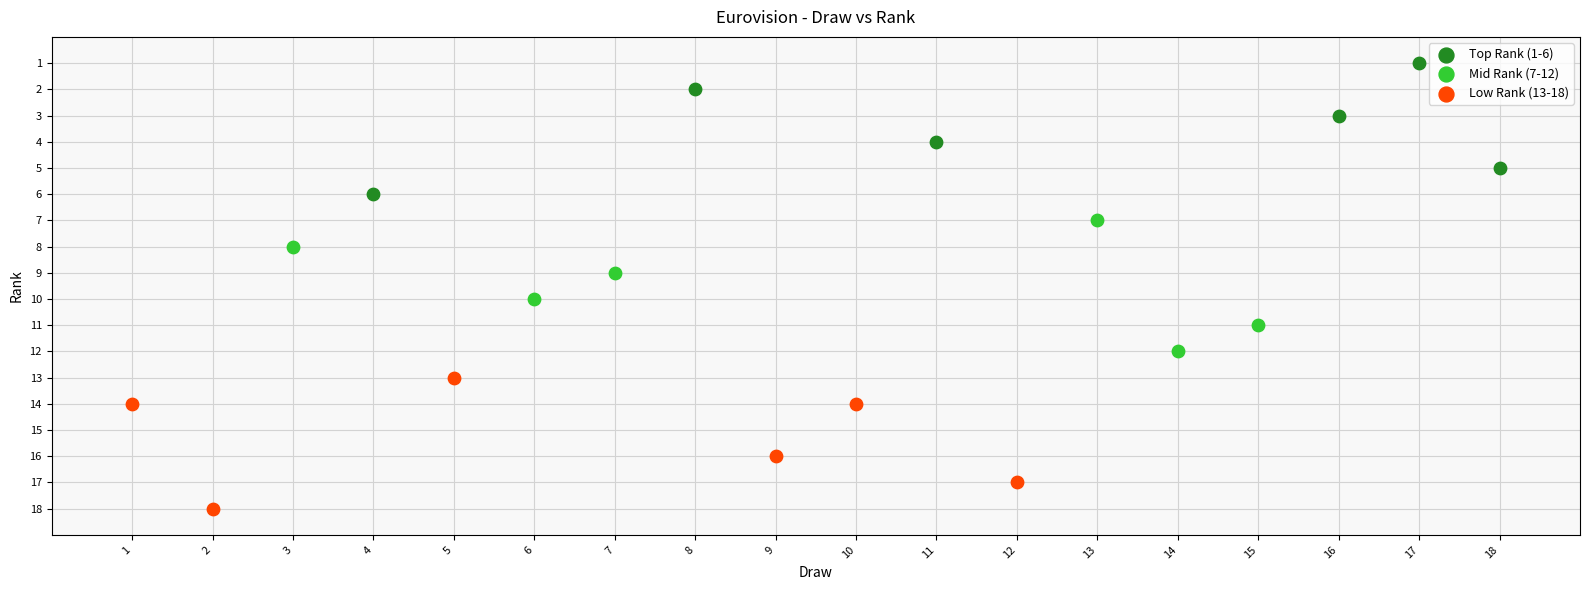

Which series contains the lowest Y value?

Top Rank (1-6)